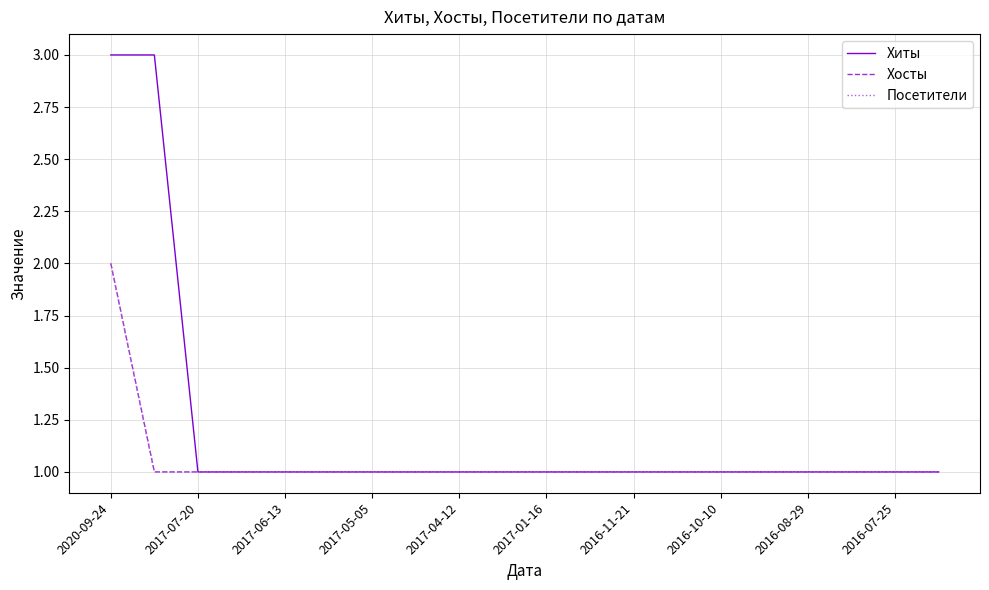

At how many categories does at least one series exceed 2?

2